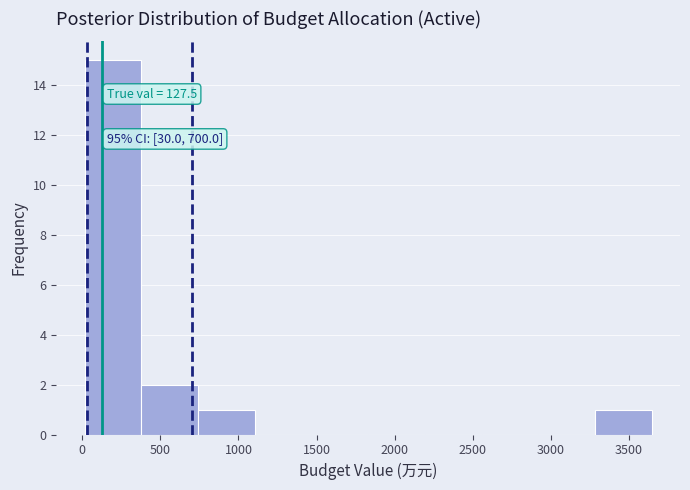

Over which range of the x-axis is the bar tallest?

0 to 400